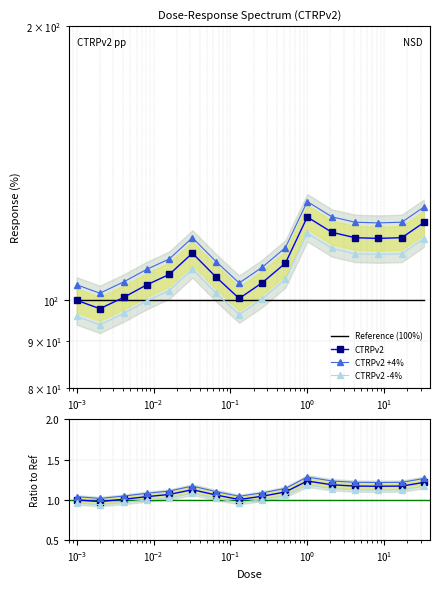

True or false: the data shows 201.0 at 1.0.

False